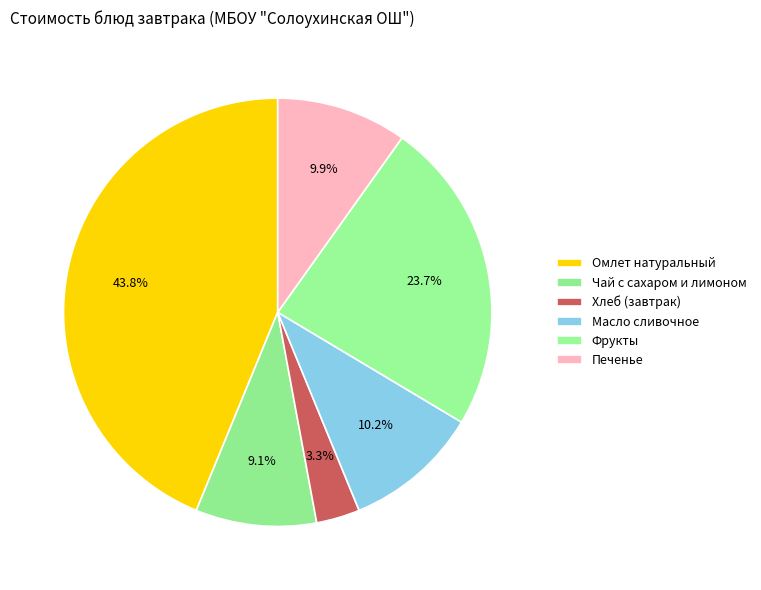

What percentage is the Чай с сахаром и лимоном slice, to the nearest percent?

9%